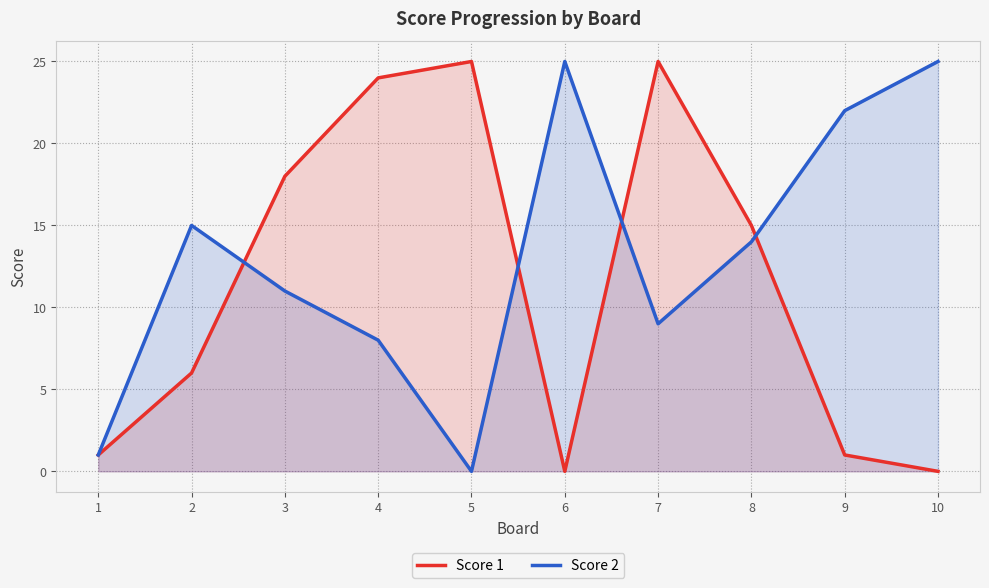

How many values in the Score 1 series exceed 15?

4